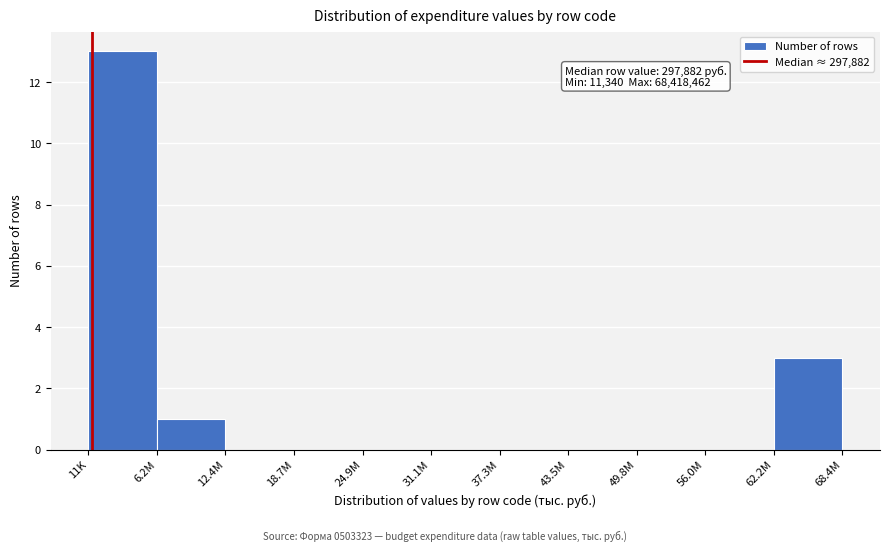

Reading right to left, transcribe all the data shown in this chart.

62.2M=3	56.0M=0	49.8M=0	43.5M=0	37.3M=0	31.1M=0	24.9M=0	18.7M=0	12.4M=0	6.2M=1	11K=13